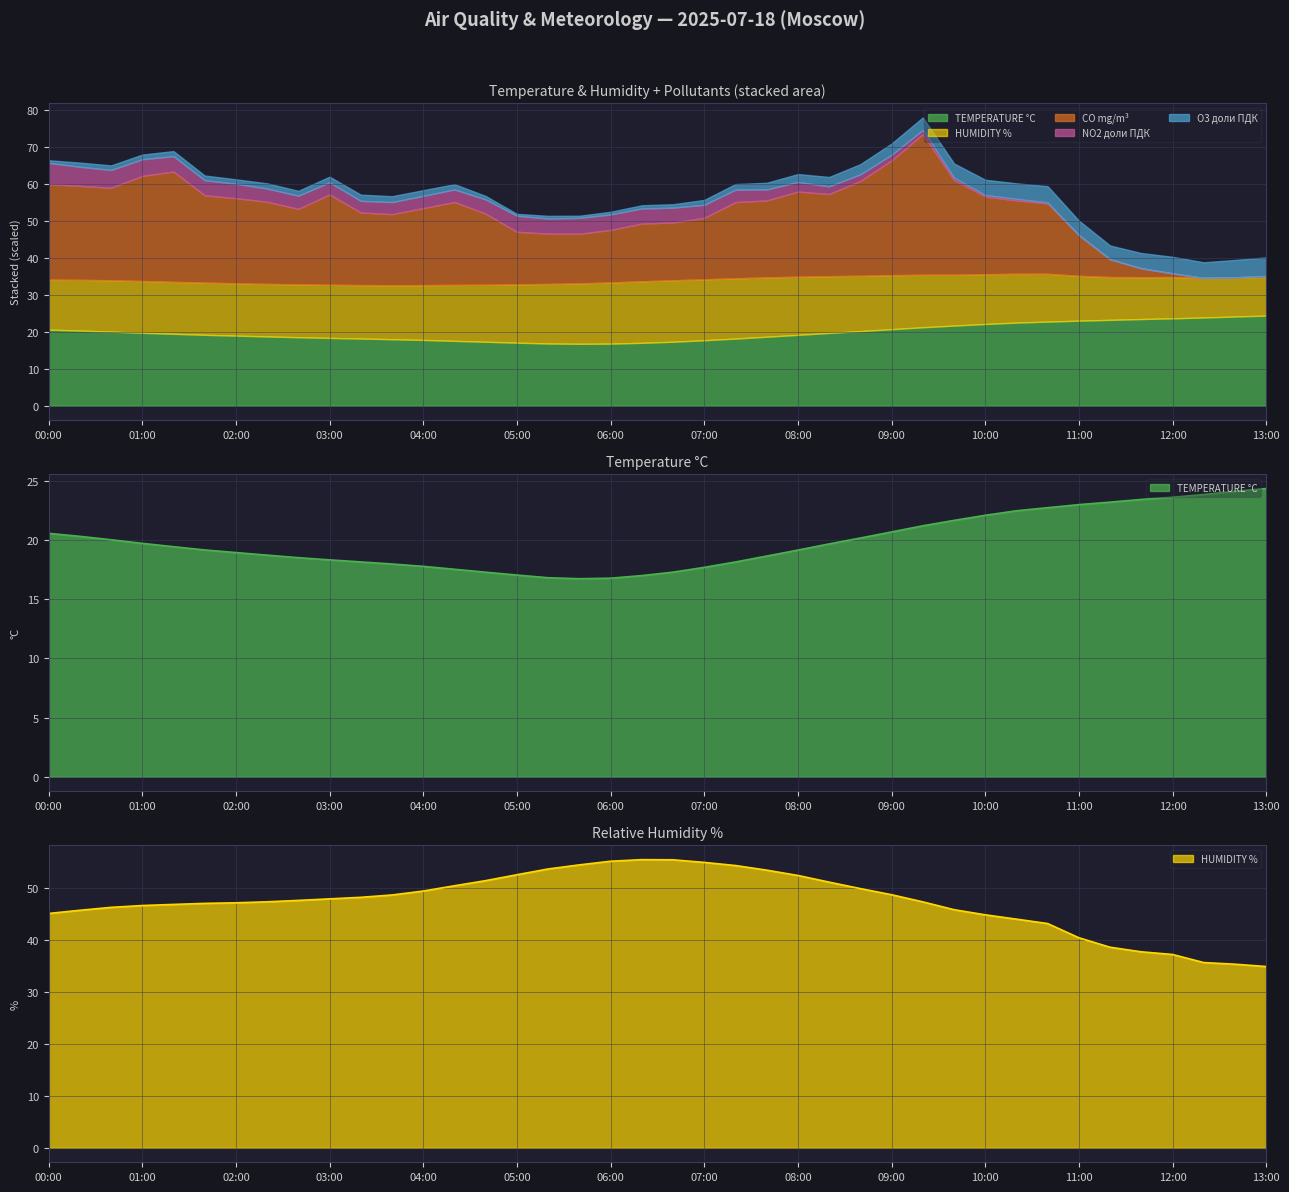

What are all the series names shown in the legend?

TEMPERATURE °C, HUMIDITY %, CO mg/m³, NO2 доли ПДК, O3 доли ПДК